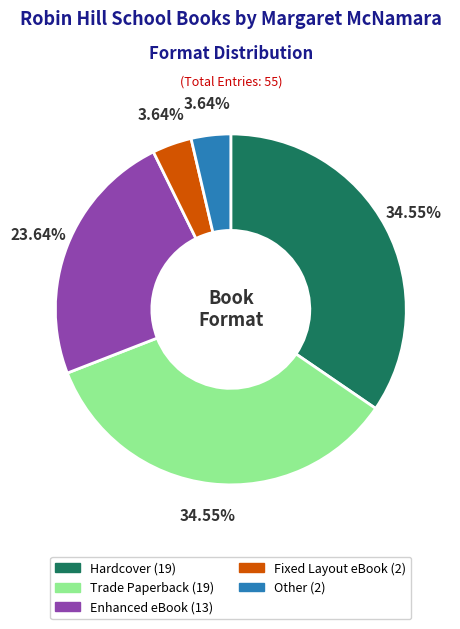

To the nearest percent, what is the average slice percentage?

20%